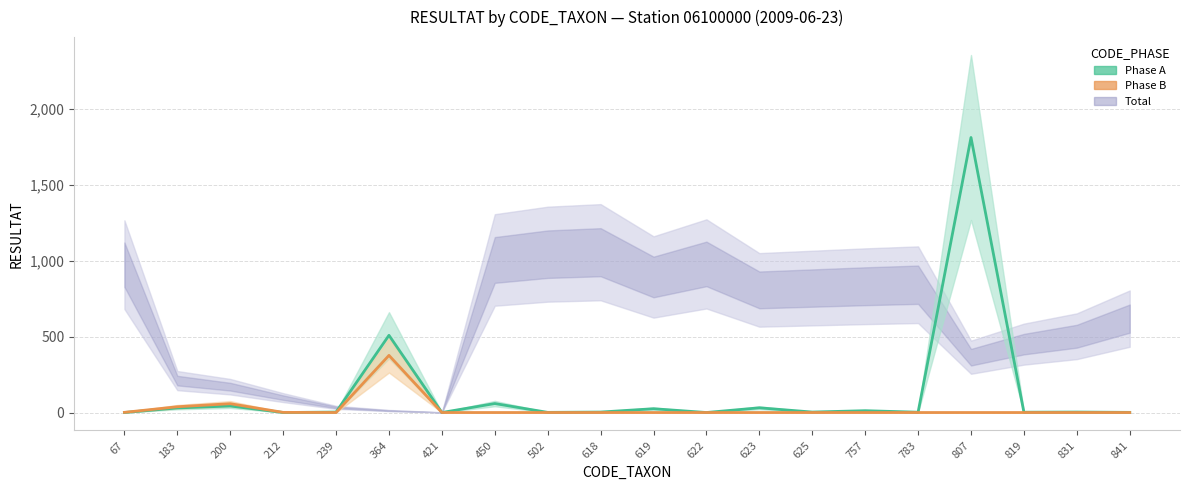

Between 67 and 841, which series saw the biggest shift?

Phase A